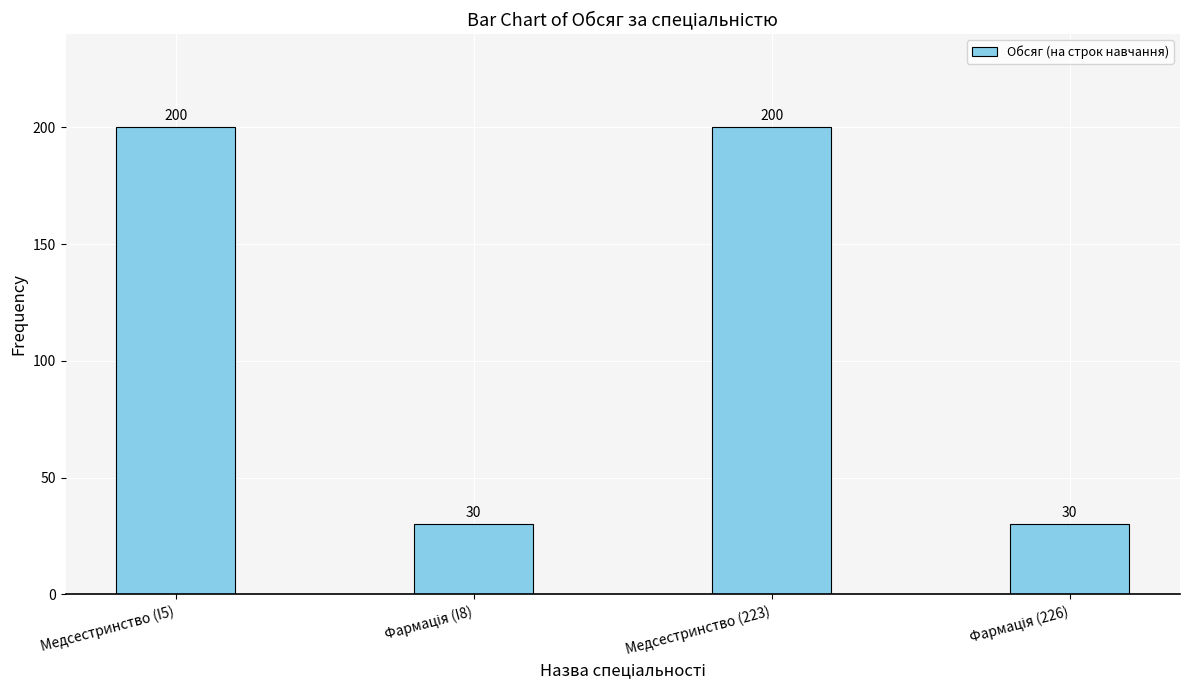

What is the difference between the maximum and second lowest values?

170